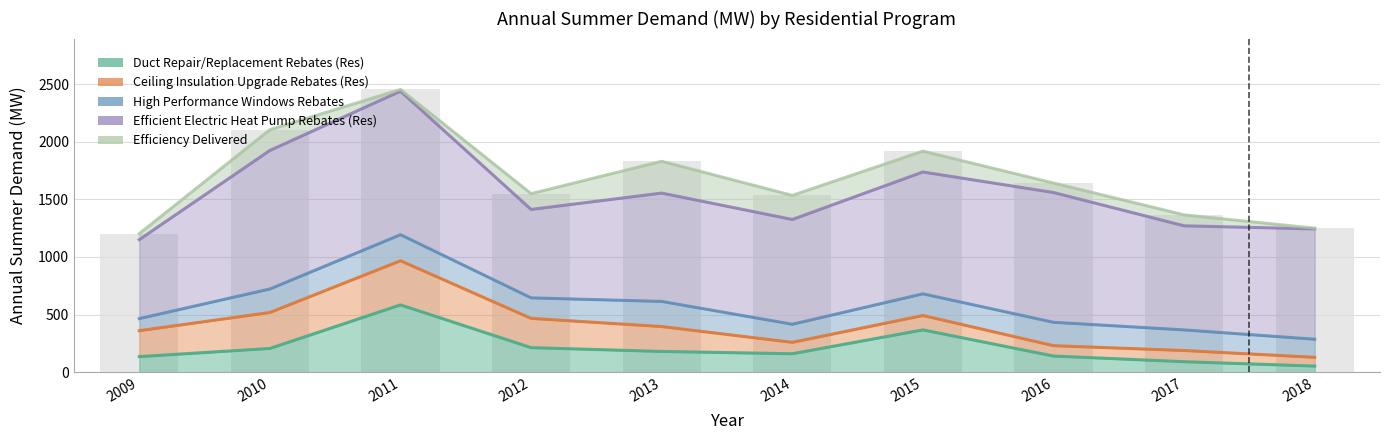

Count the number of categories in the chart.

10